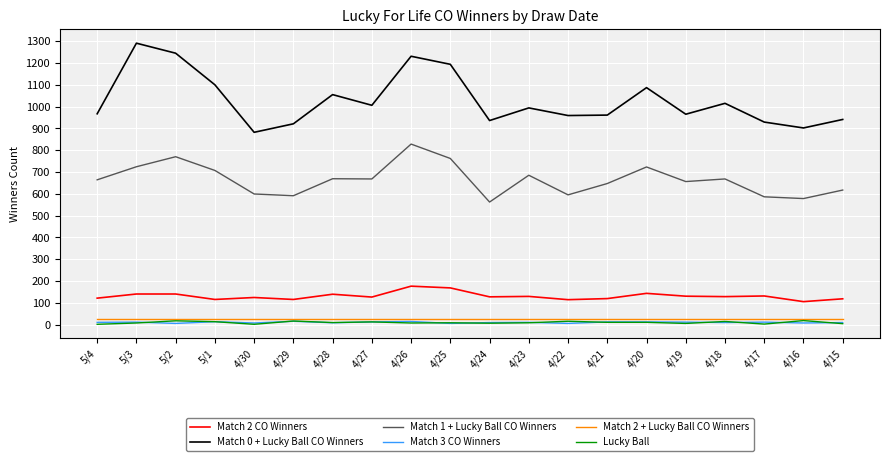

Does the chart display data point markers on the line(s)?

No